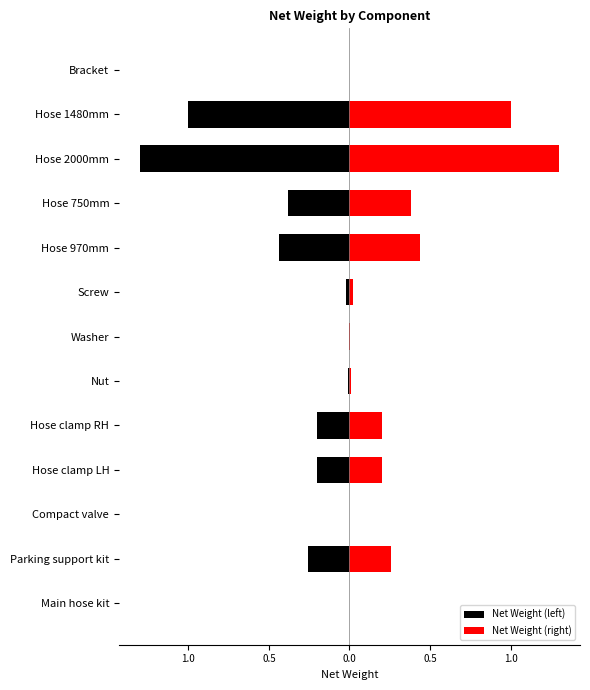

How many bars are there in each group?

2